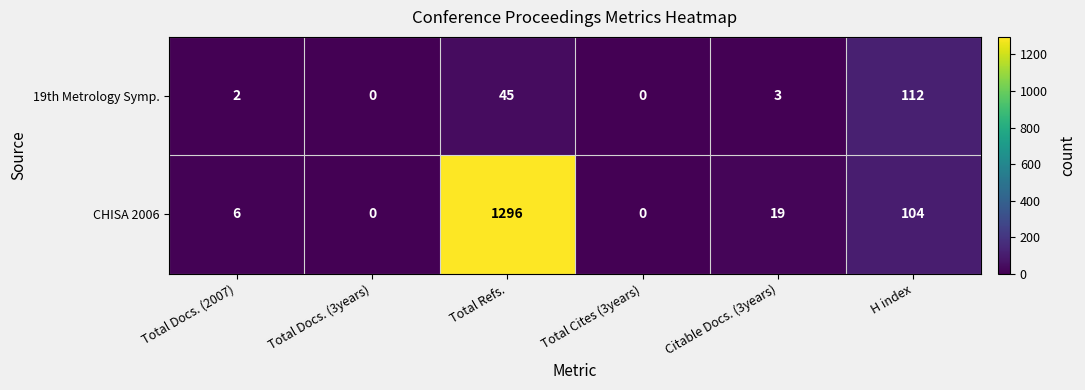

At which label does 19th Metrology Symp. first exceed 3?

Total Refs.